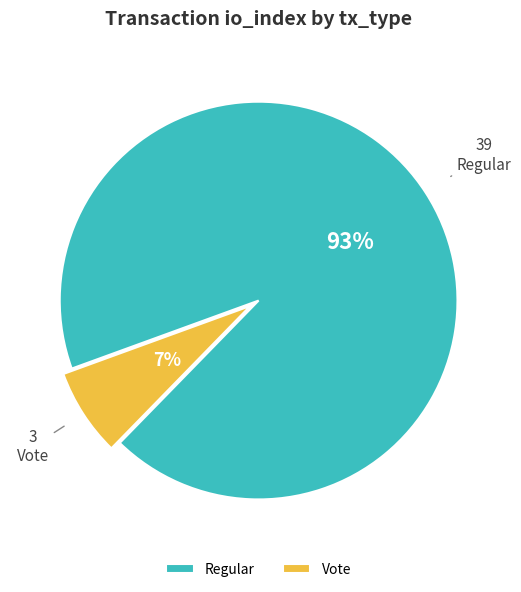

To the nearest percent, what portion does Regular represent?

93%